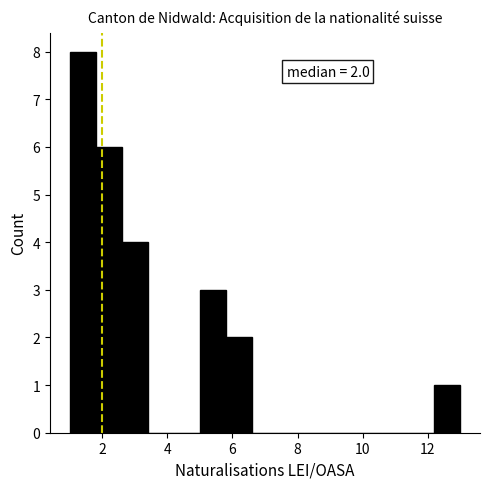

Over which range of the x-axis is the bar tallest?

1.0 to 1.8